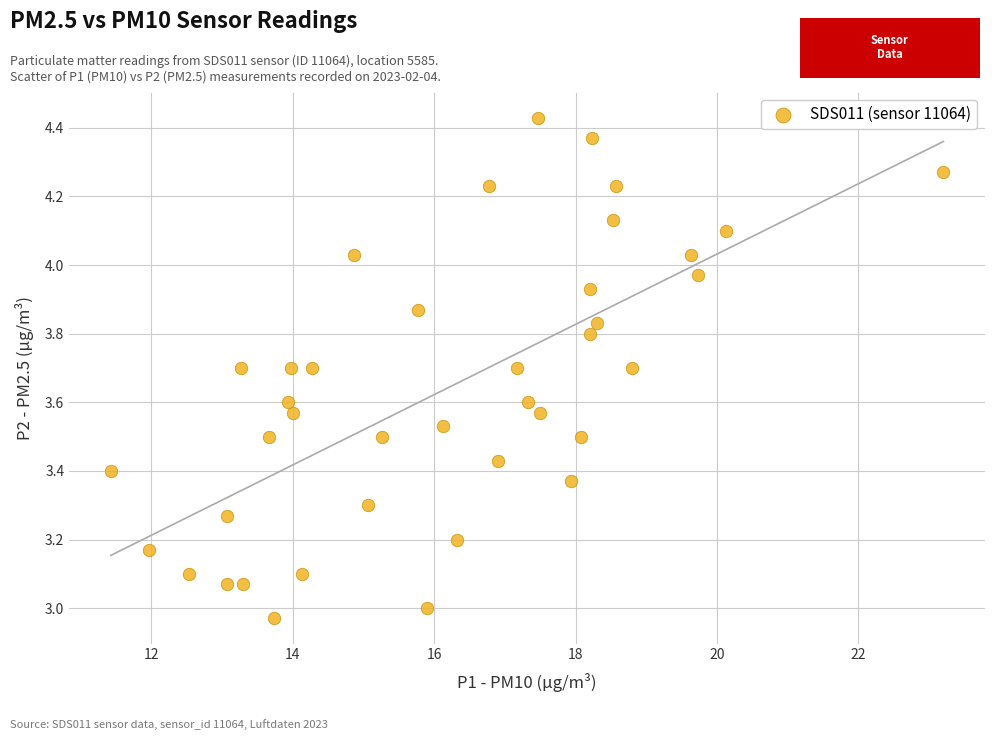

What is the range of Y values (max minus min)?

1.5